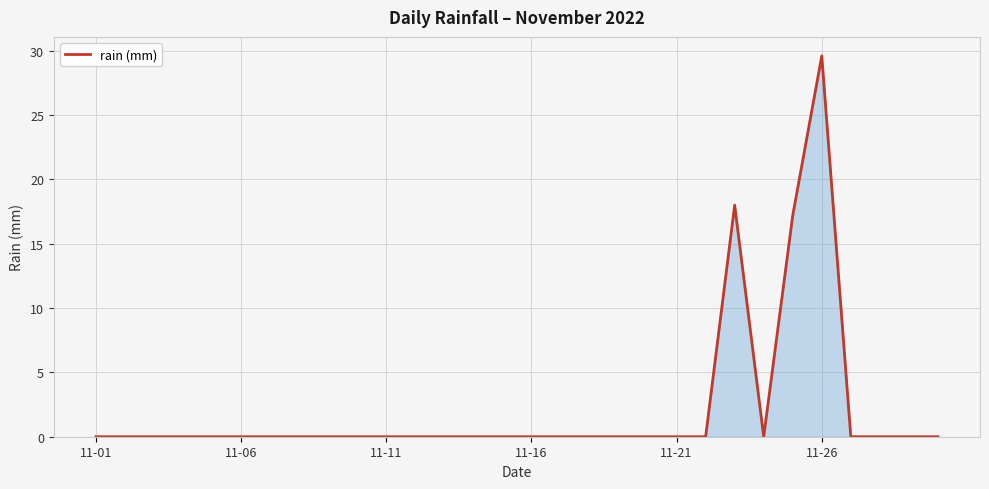

What is the greatest value displayed?

29.6